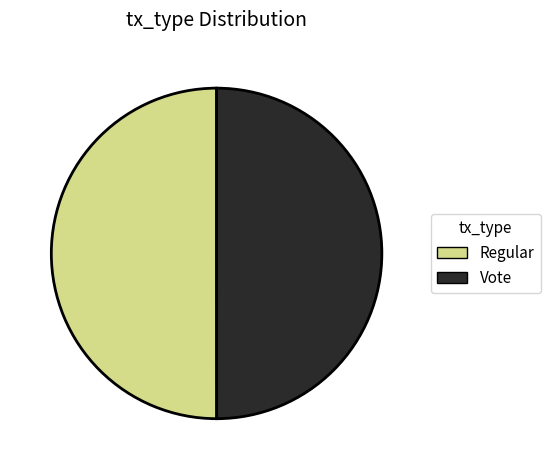

Is it true that Regular is 50% of the pie?

True